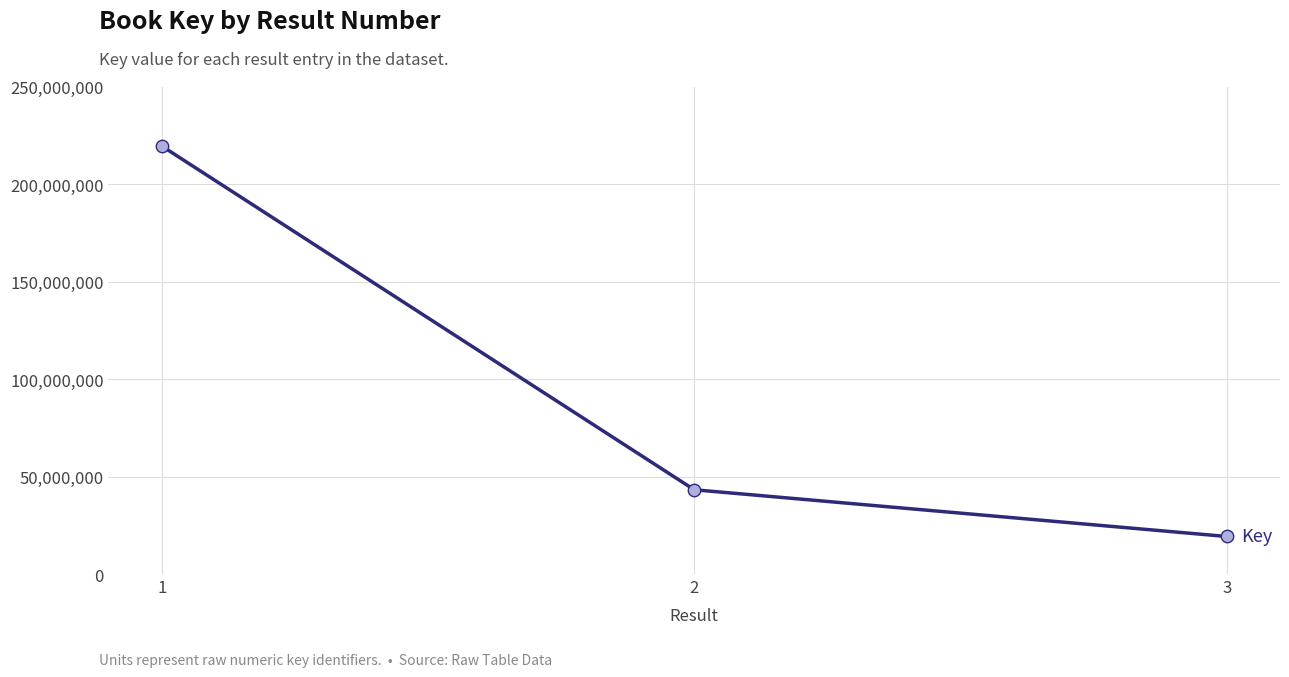

Approximately how many times larger is the value at 3 compared to 2?

0.4